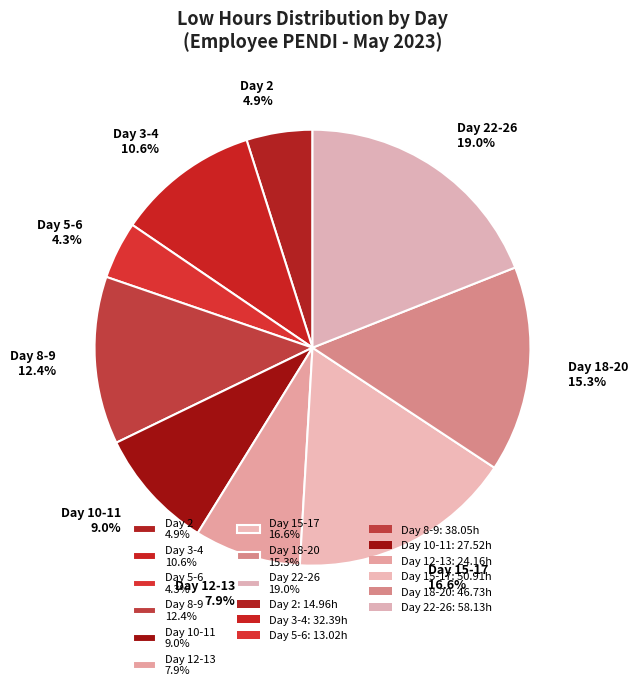

Rank the categories by value from highest to lowest.

Day 22-26 19.0%, Day 15-17 16.6%, Day 18-20 15.3%, Day 8-9 12.4%, Day 3-4 10.6%, Day 10-11 9.0%, Day 12-13 7.9%, Day 2 4.9%, Day 5-6 4.3%